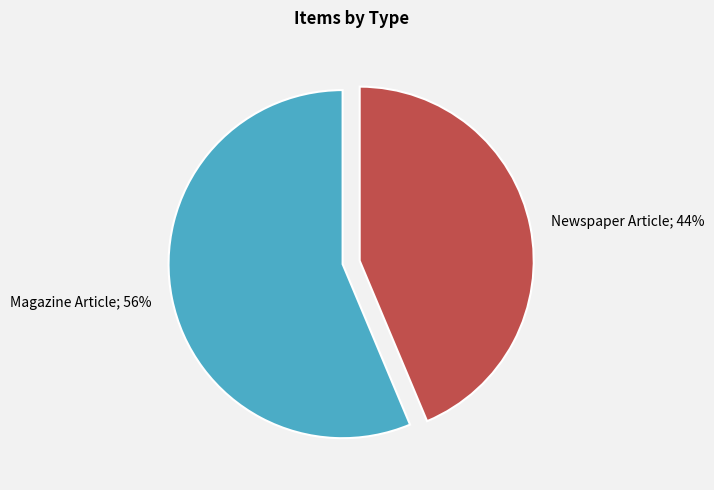

To the nearest percent, what is the combined percentage of Newspaper Article; 44% and Magazine Article; 56%?

100%